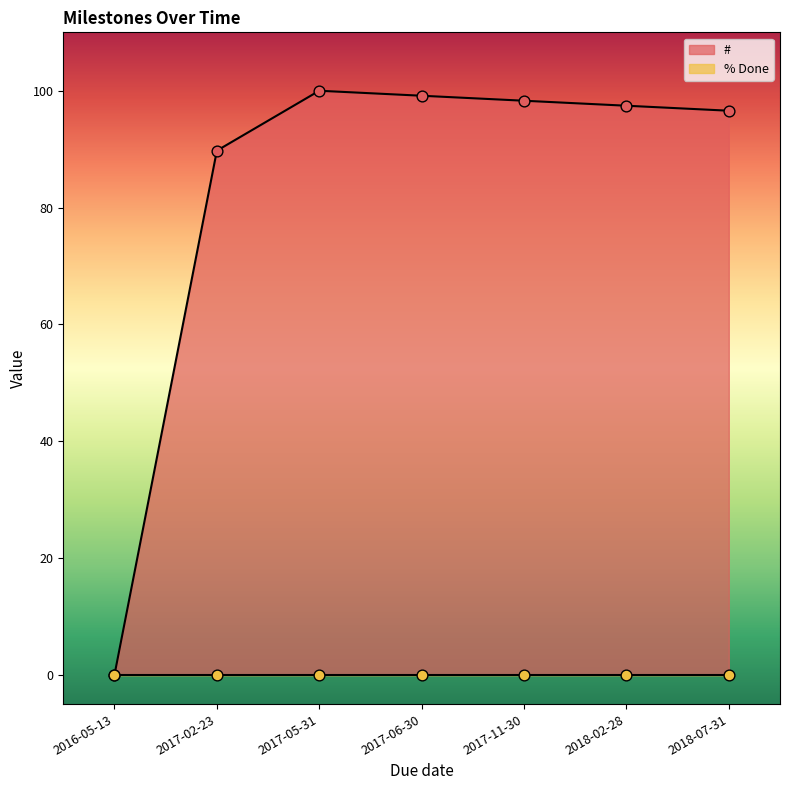

What is the change in value from 2016-05-13 to 2018-02-28?

+97.4